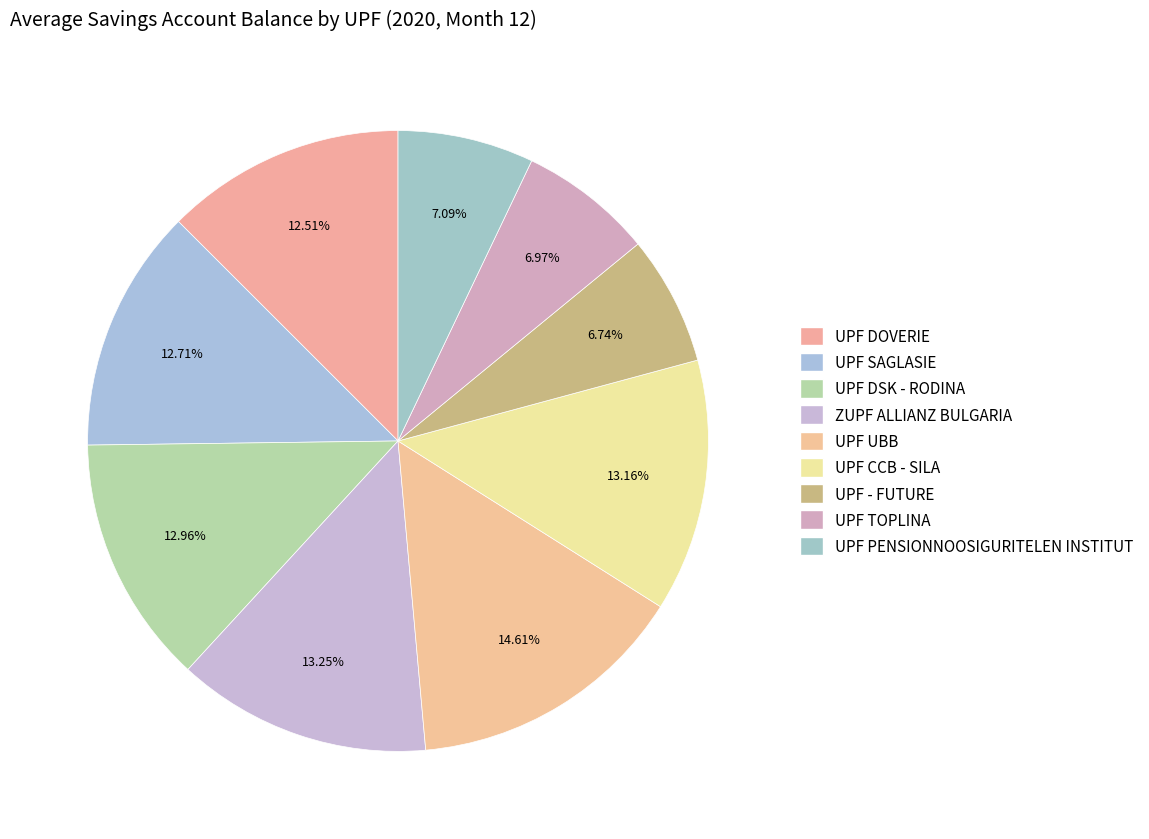

To the nearest percent, what portion does UPF PENSIONNOOSIGURITELEN INSTITUT represent?

7%